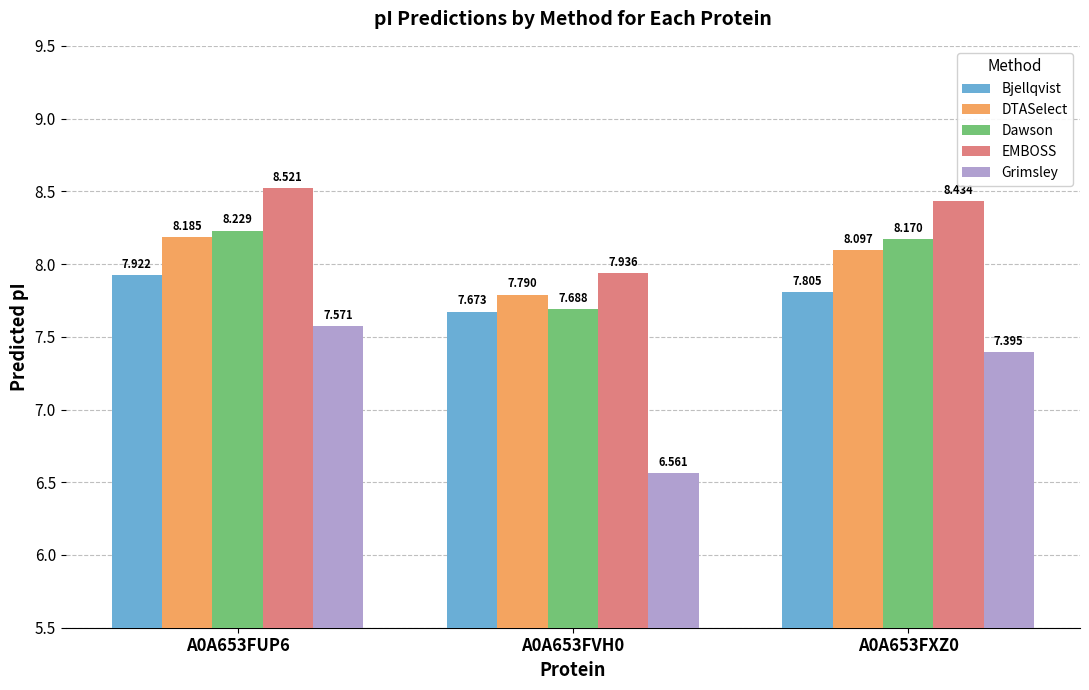

Is the value of DTASelect at A0A653FXZ0 greater than the value of Dawson at A0A653FUP6?

No